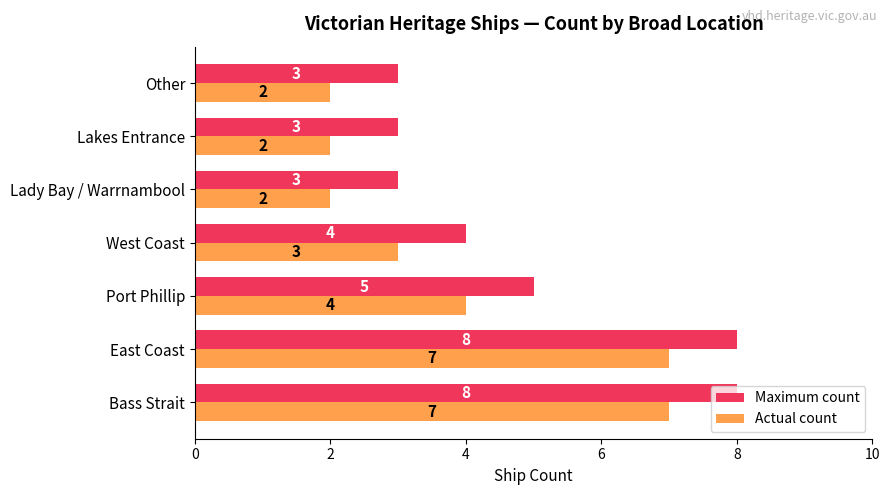

Rank the series by their maximum value, from lowest to highest.

Actual count, Maximum count